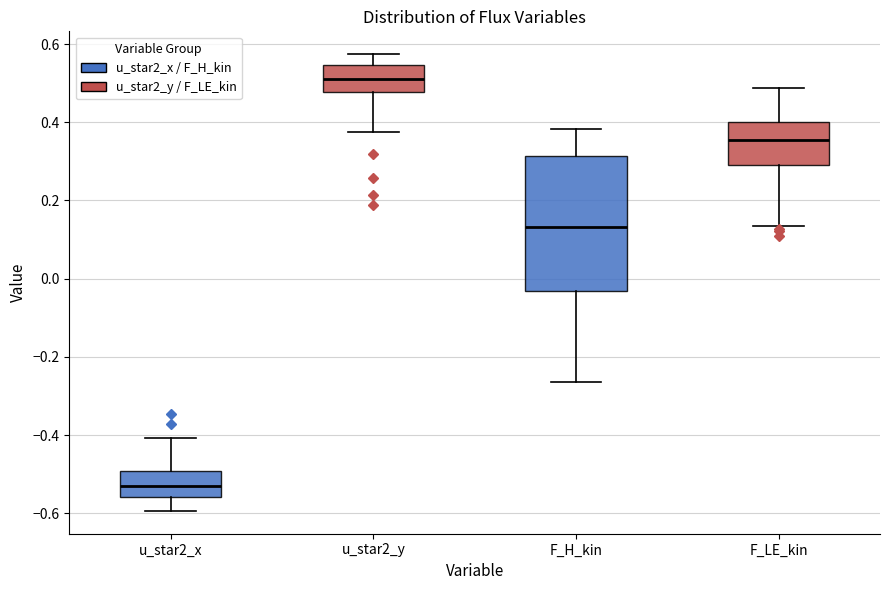

Comparing the boxes themselves (not the whiskers), which one is the tallest?

F_H_kin